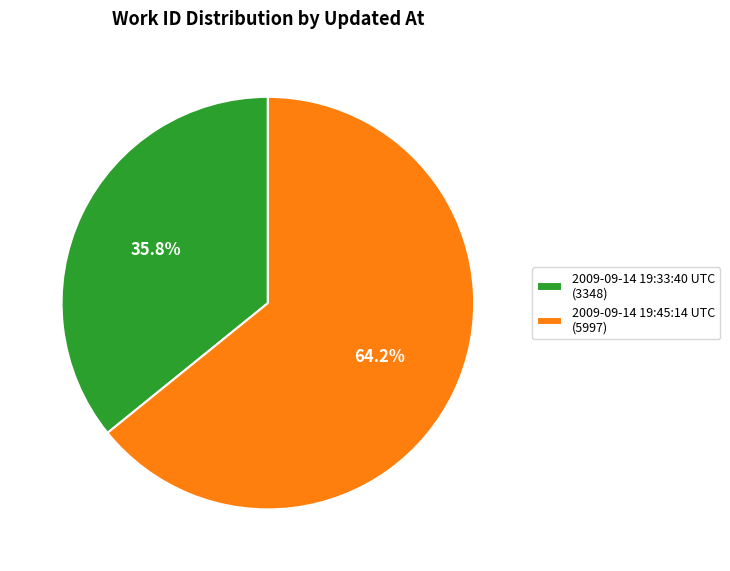

Is it true that 2009-09-14 19:45:14 UTC is 53% of the pie?

False